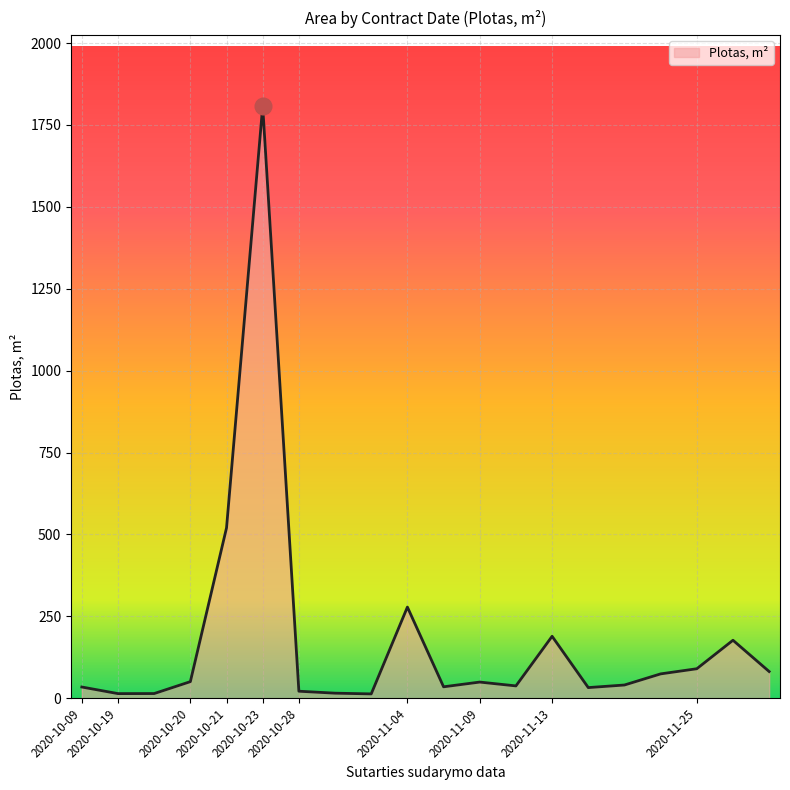

What is the sum of all values?

3575.0